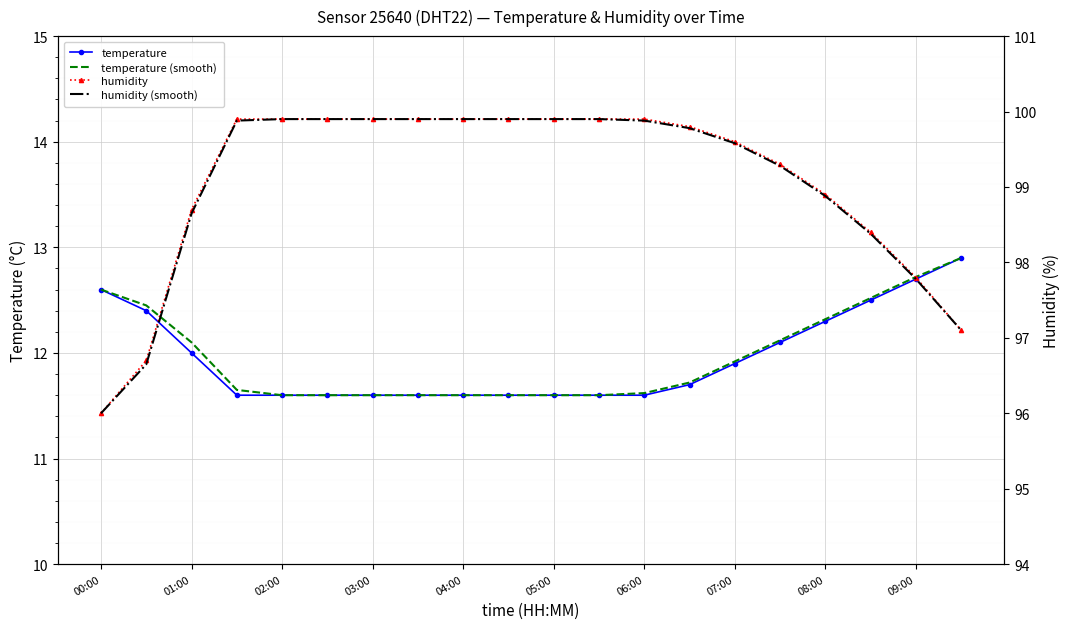

True or false: humidity and temperature (smooth) intersect in this chart.

False